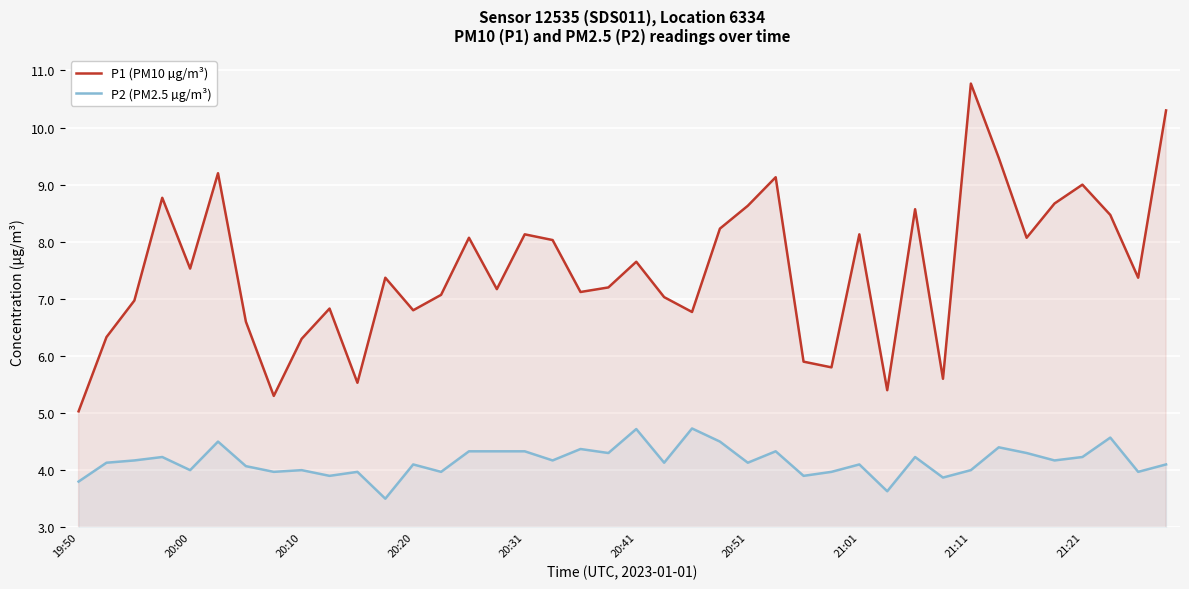

True or false: P1 (PM10 µg/m³) and P2 (PM2.5 µg/m³) intersect in this chart.

False